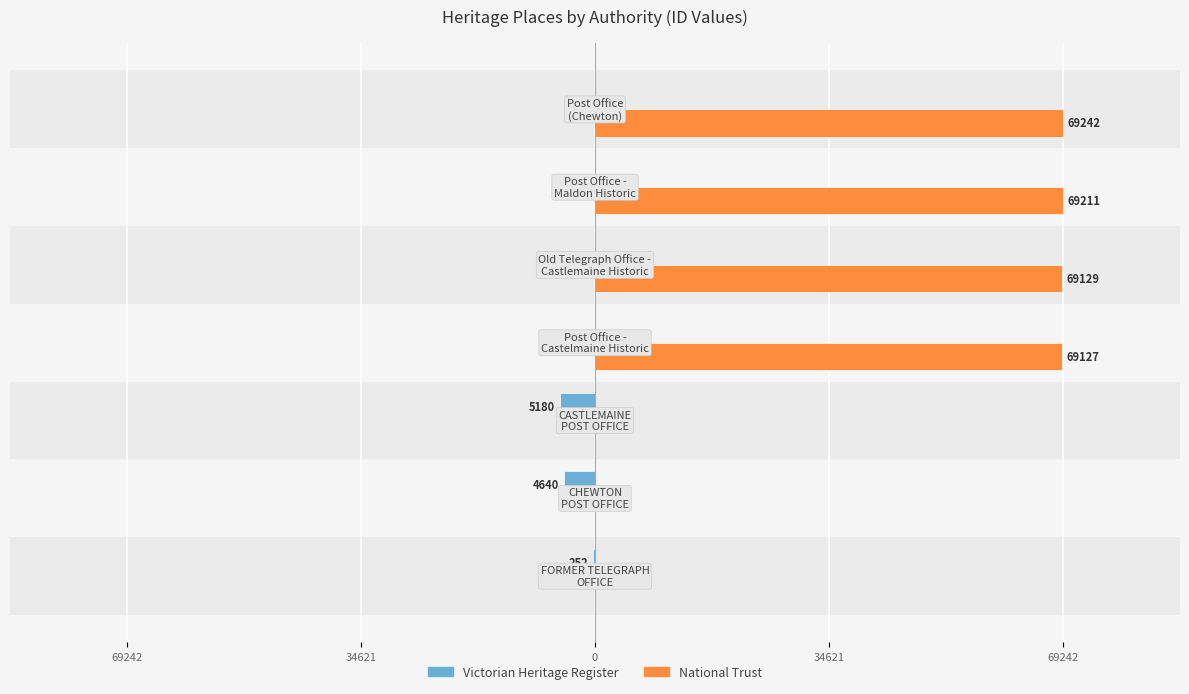

List the series in order of their peak value, lowest first.

Victorian Heritage Register, National Trust